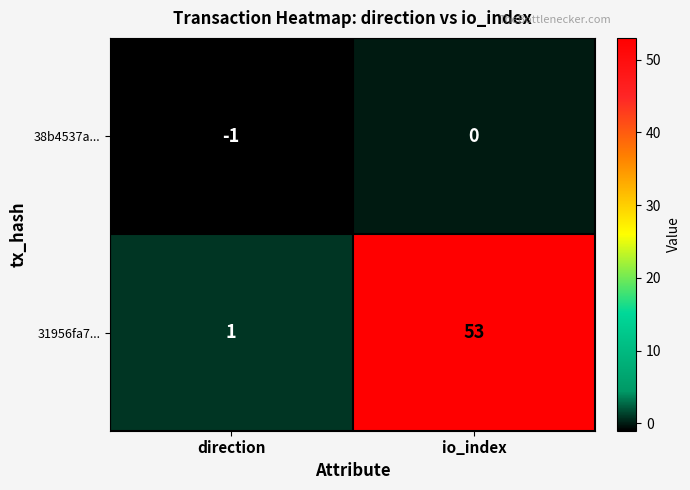

Reading left to right, what are all the values shown in this chart?

38b4537a...: -1	0
31956fa7...: 1	53